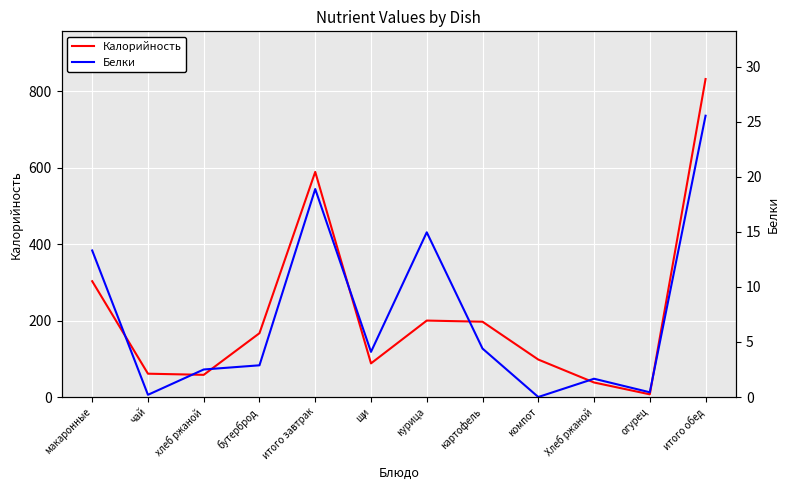

What position from the left is хлеб ржаной?

3